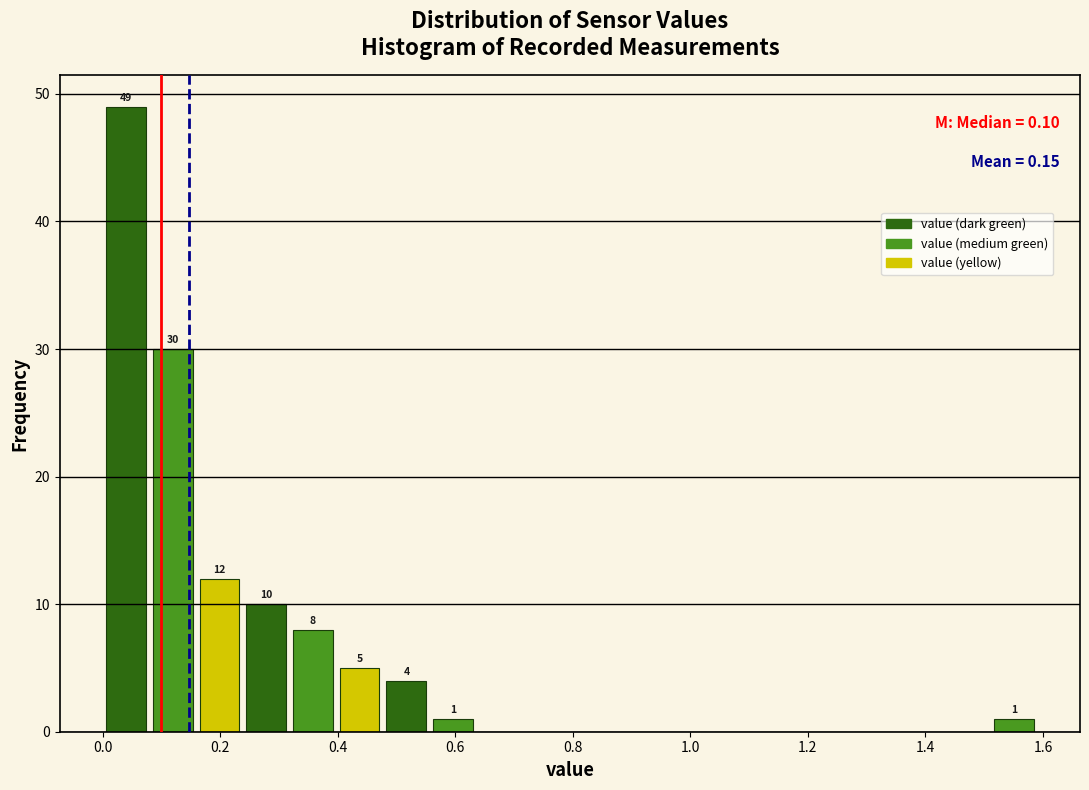

Read against the x-axis, roughly where is the centre of the tallest bar?

0.04